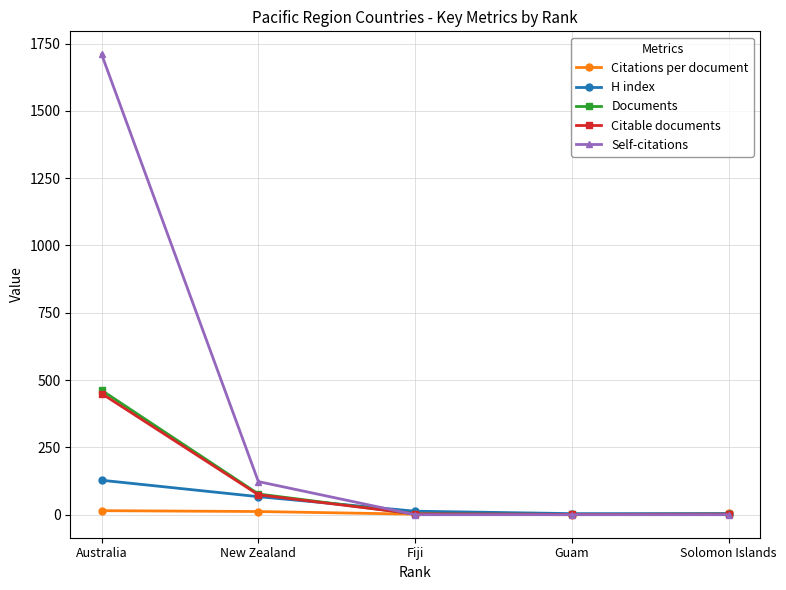

How many intersections are there between Citable documents and H index?

1